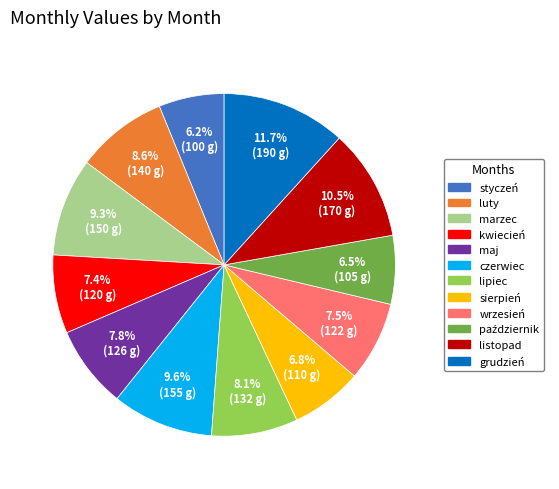

Does sierpień account for over 50% of the chart?

No